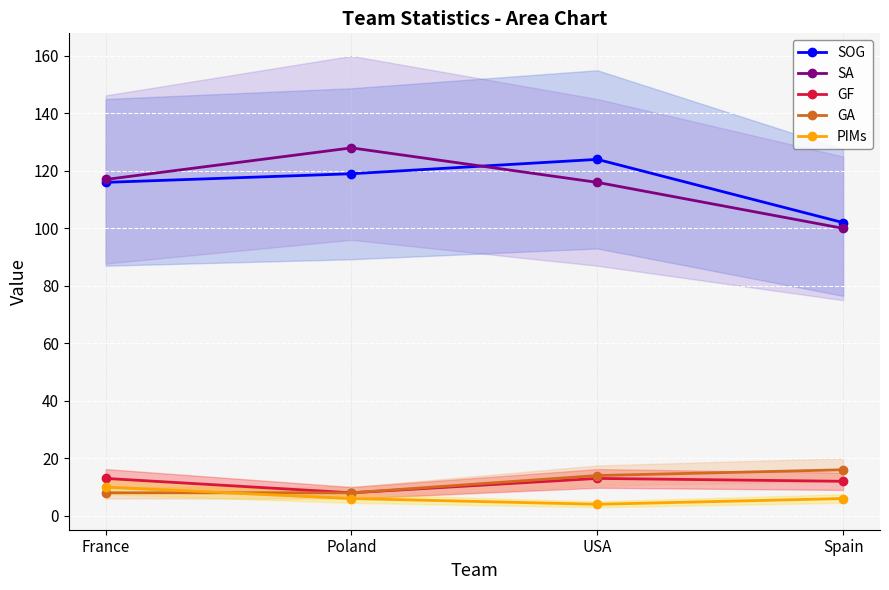

In PIMs, how many points are lower than both neighbors (excluding endpoints)?

1